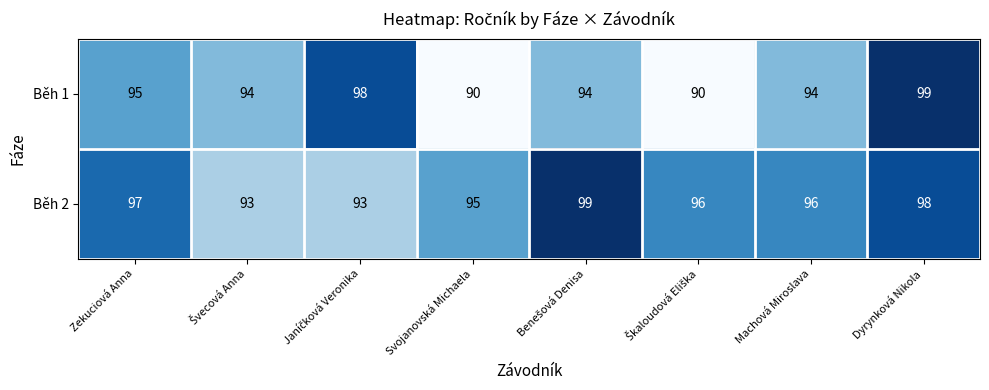

Which series has the largest range (max minus min)?

Běh 1